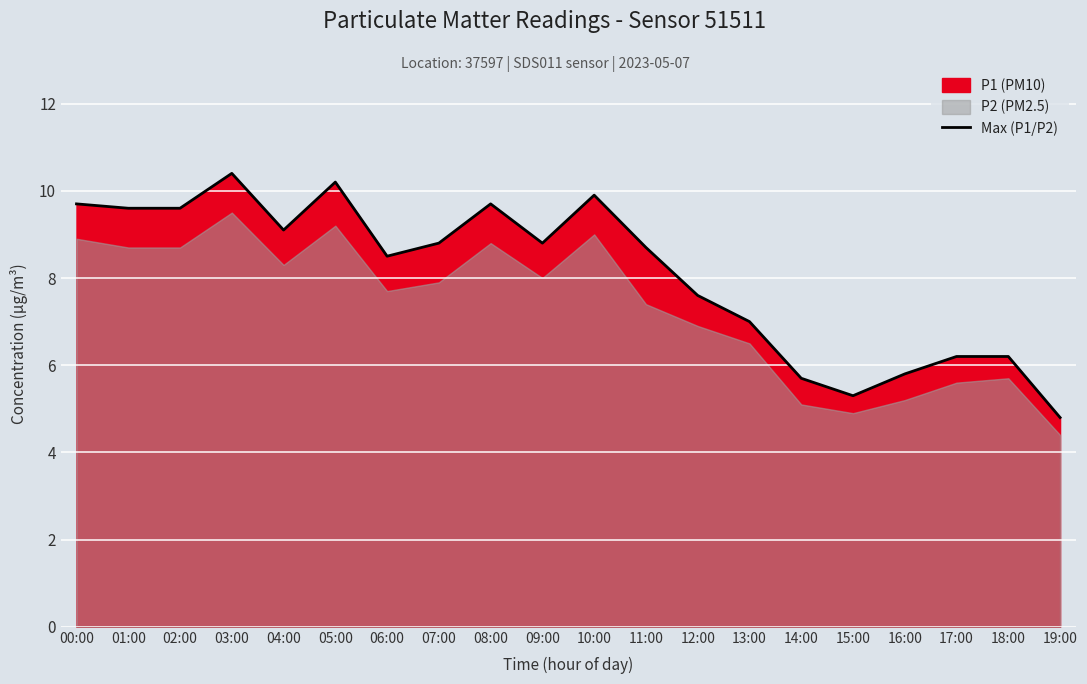

What is the difference between the maximum and minimum values?

5.6